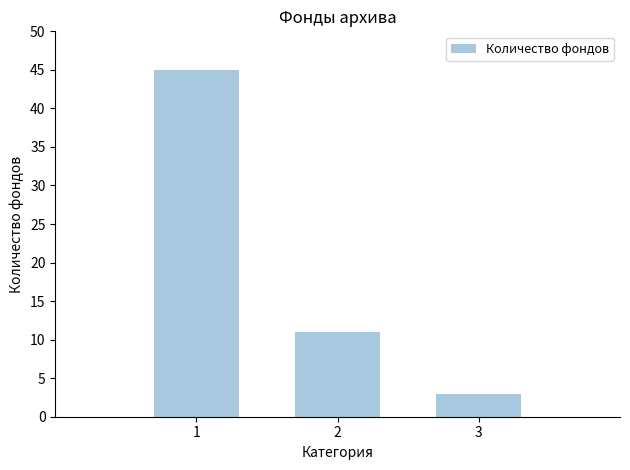

Count the values in the range 3 to 45.

3